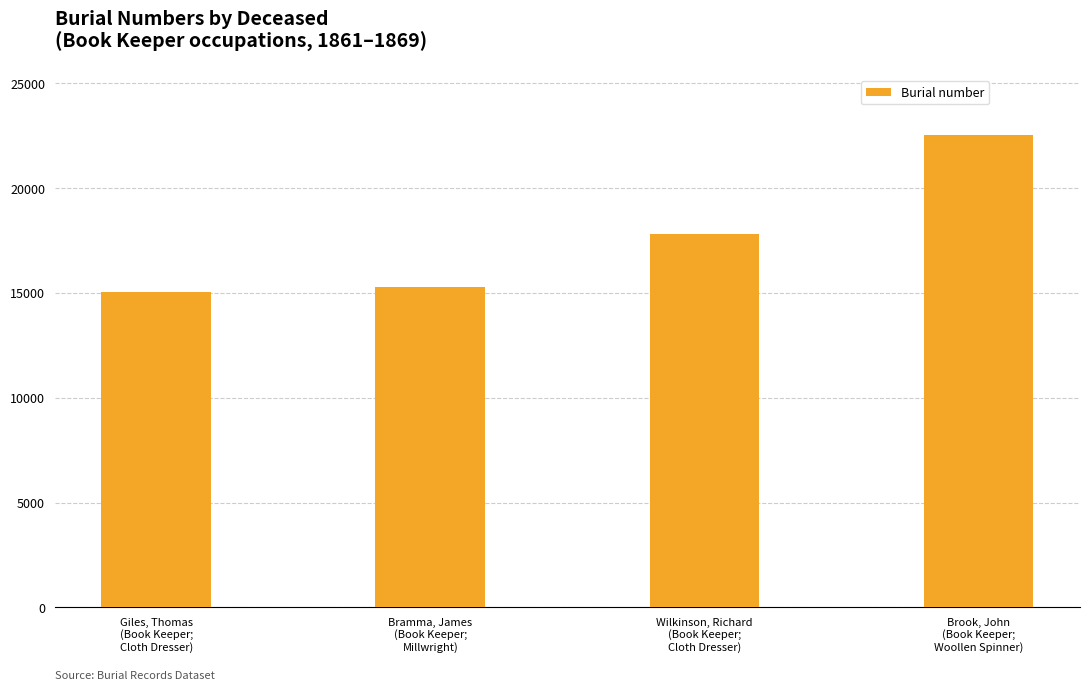

Read the value at Bramma, James
(Book Keeper;
Millwright), to the nearest 10.

15260